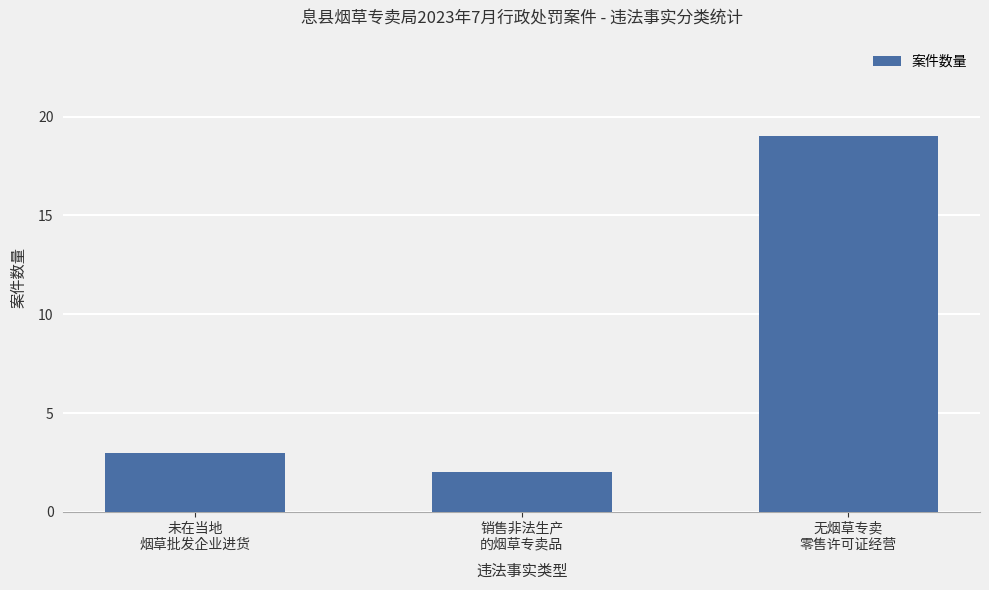

Does the chart contain any negative values?

No